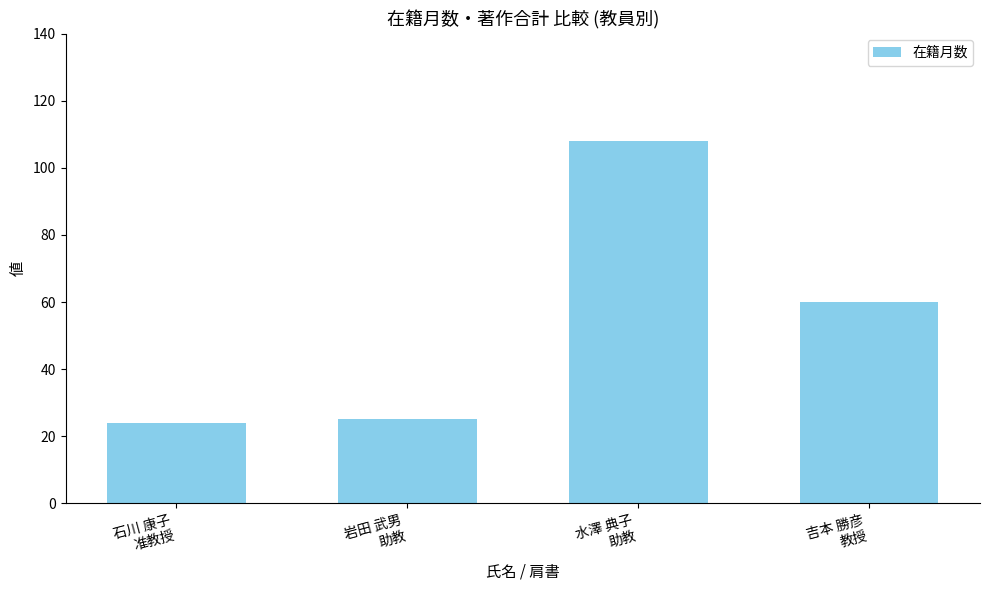

Does the chart contain any negative values?

No